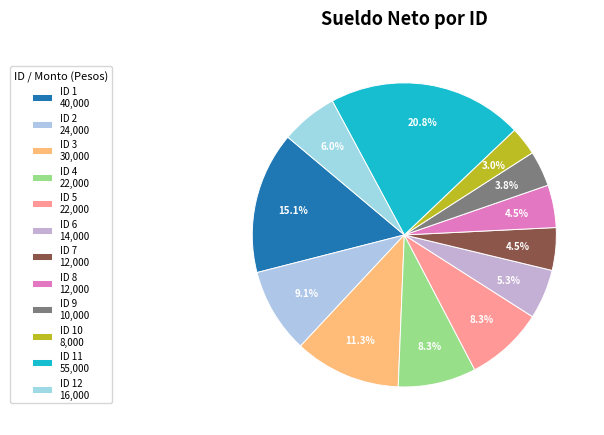

How many segments does this pie chart have?

12